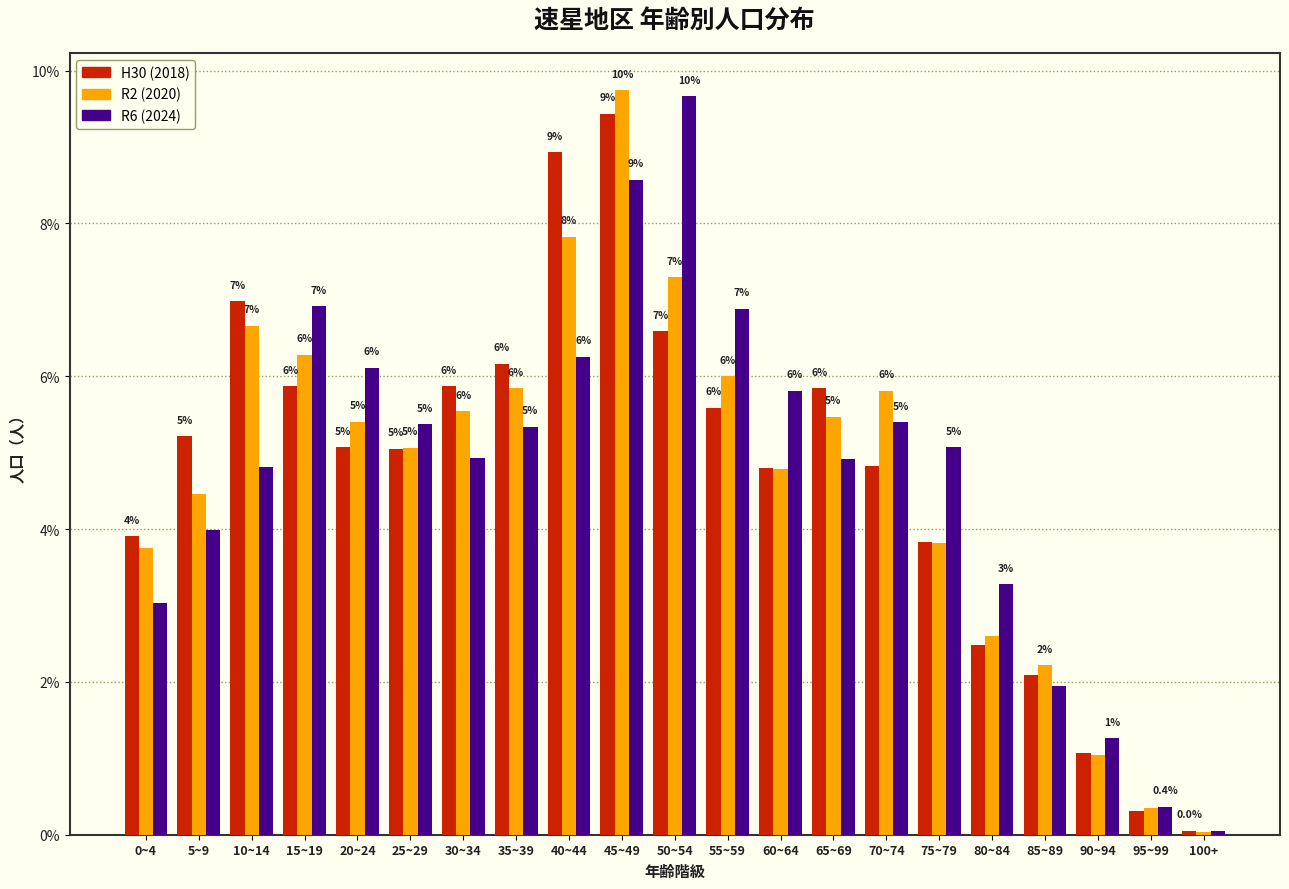

Is the value of H30 (2018) at 90~94 greater than the value of R2 (2020) at 55~59?

No